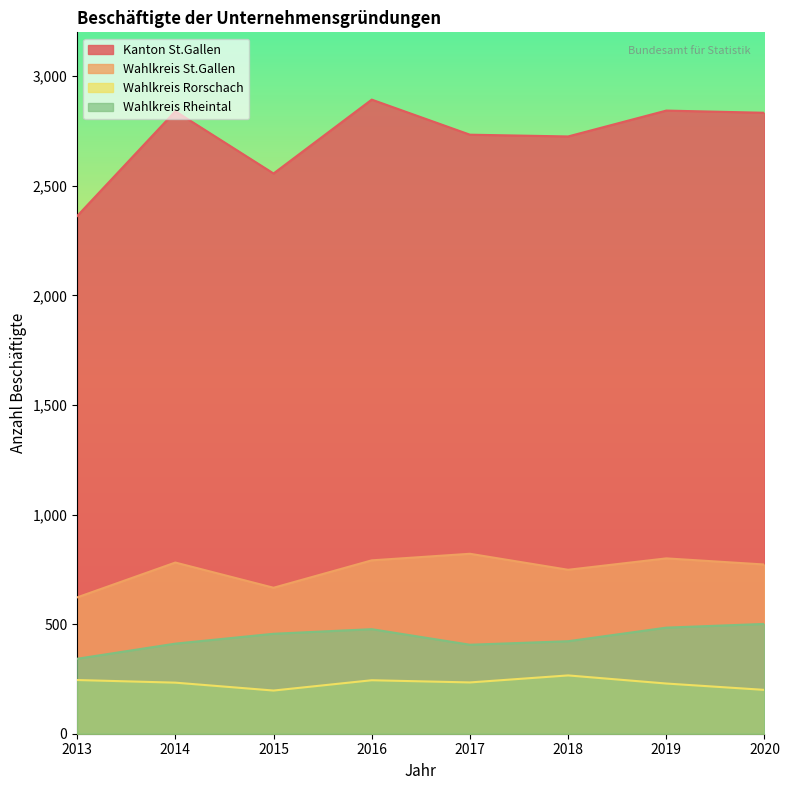

Which series changed the most between 2015 and 2019?

Kanton St.Gallen